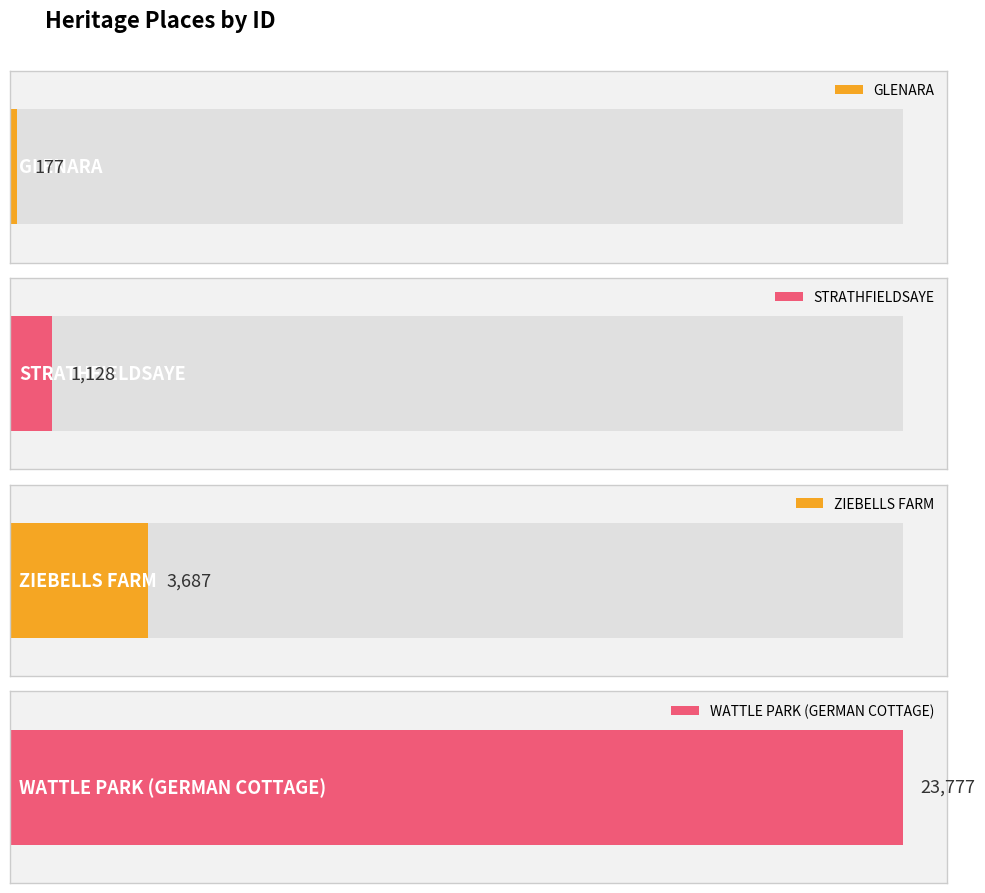

What is the average value?

7192